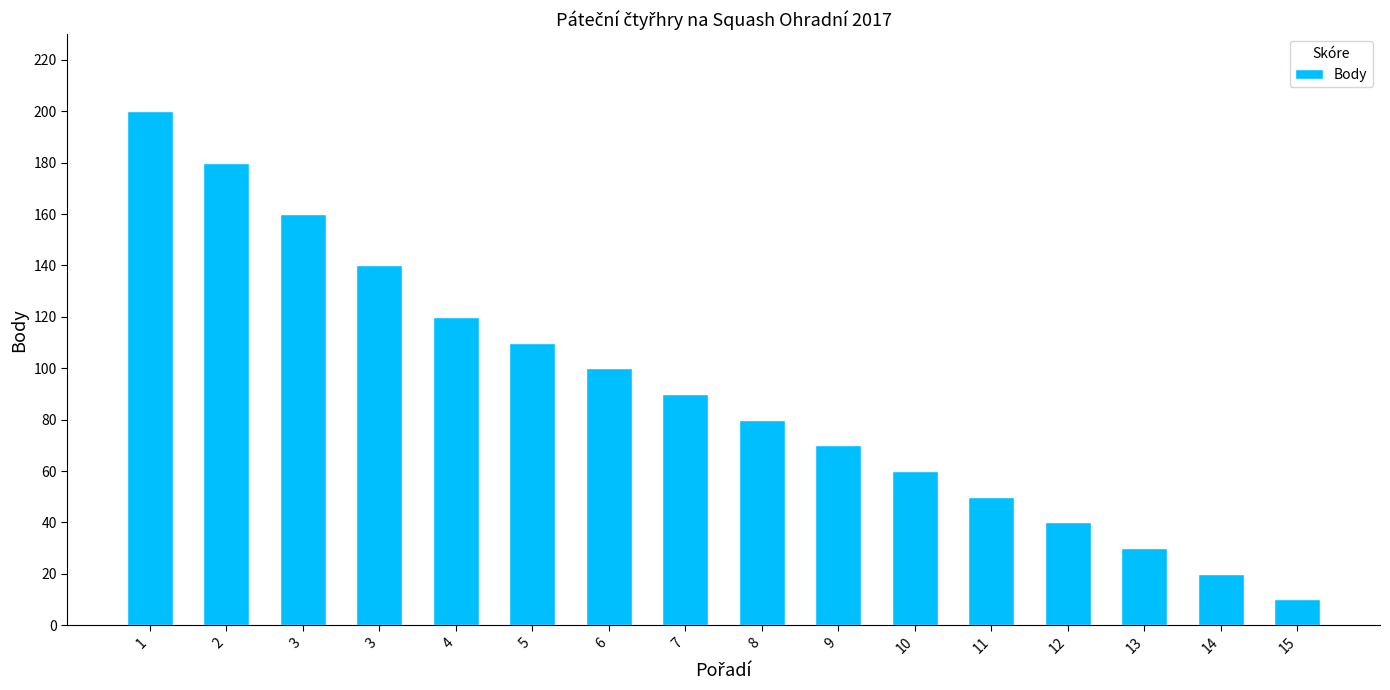

What is the average value?

91